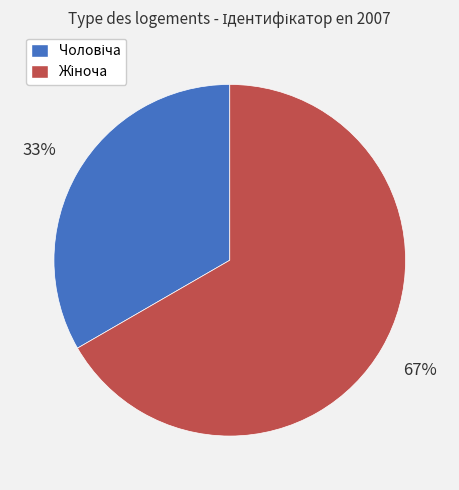

Is there any slice that represents more than half of the pie?

Yes